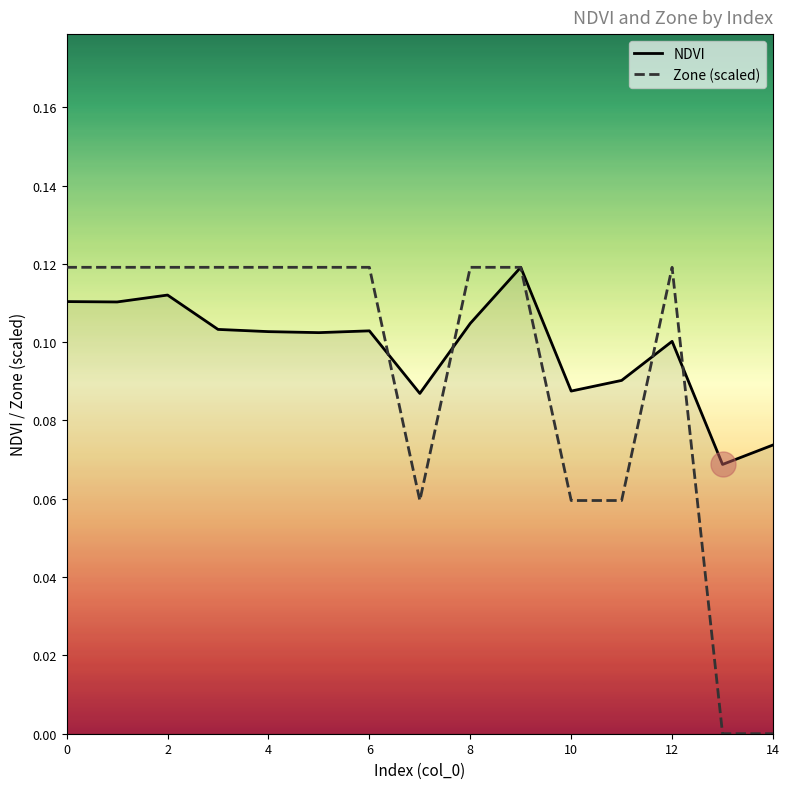

What is the value of the Zone (scaled) point at the 3rd from the left?

0.1